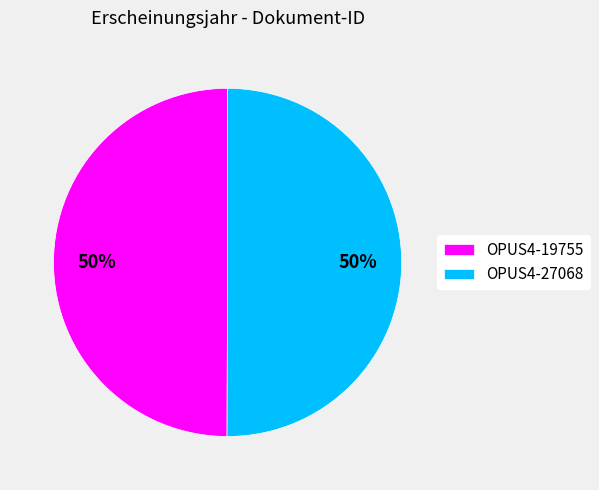

Do OPUS4-19755 and OPUS4-27068 together represent more than half of the pie?

Yes